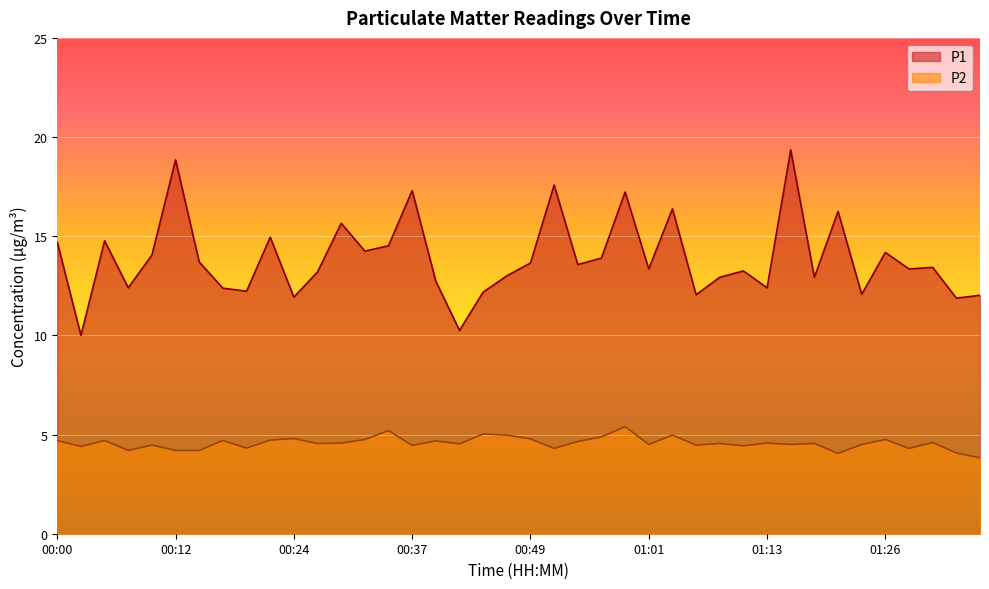

How many lines are shown in the chart?

2